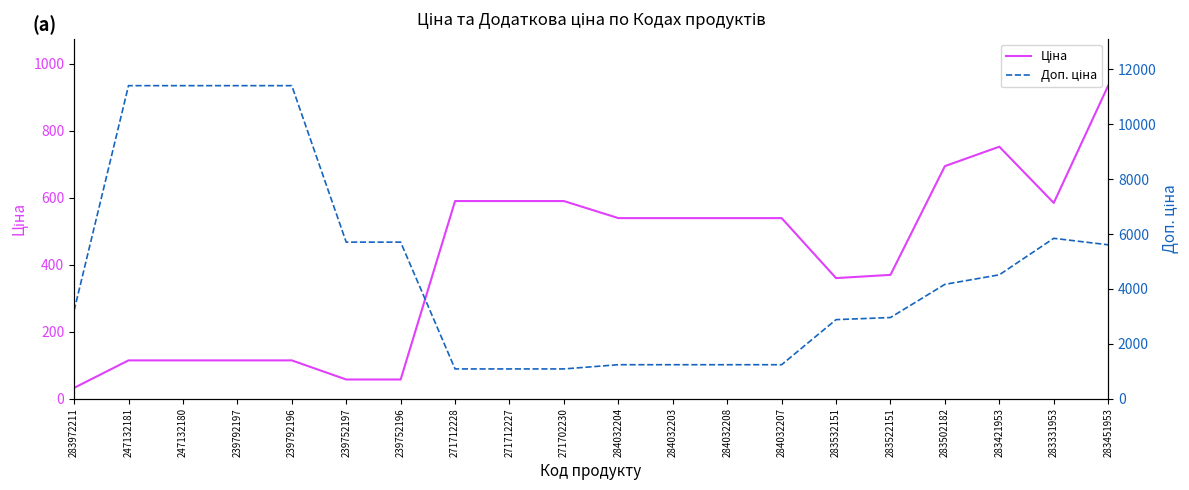

List the series in order of their peak value, lowest first.

Ціна, Доп. ціна